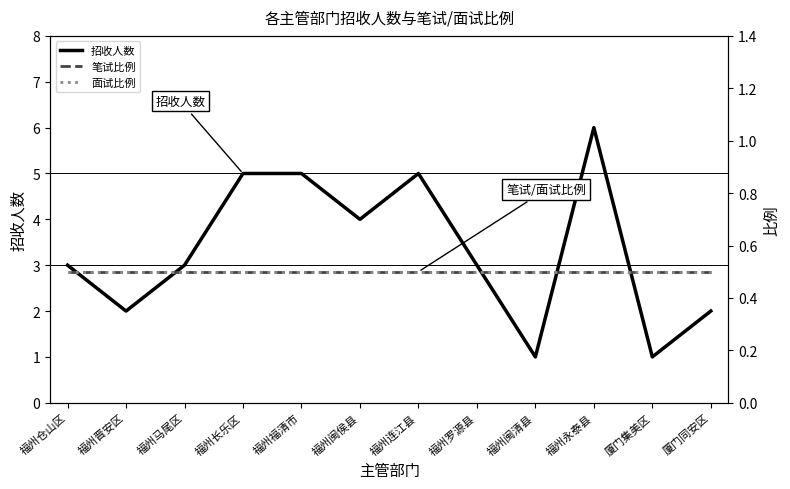

What is the sum of the 笔试比例 values at 福州连江县 and 福州闽侯县?

1.0